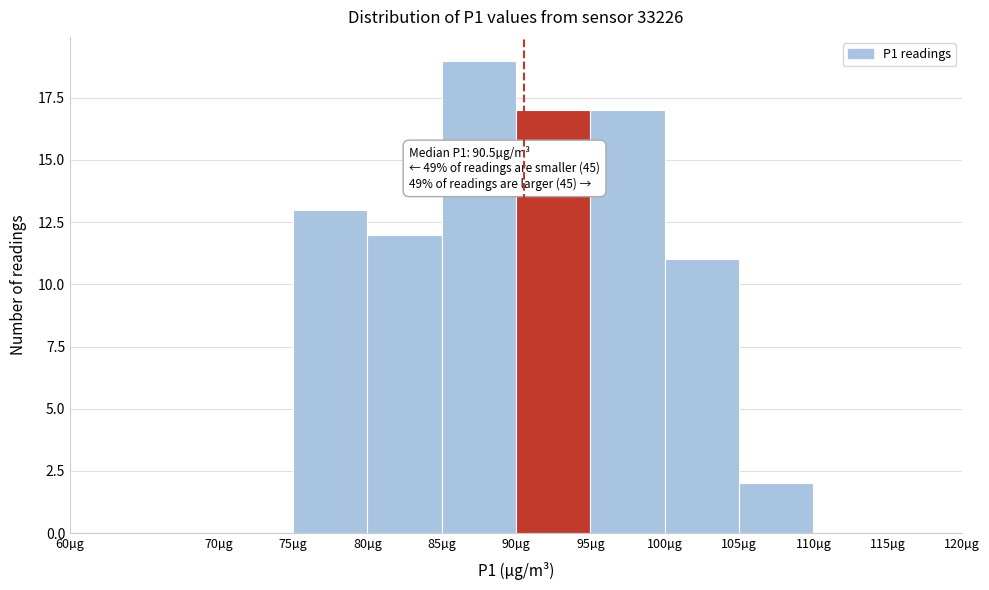

Which range on the x-axis has the tallest bar?

85 to 90